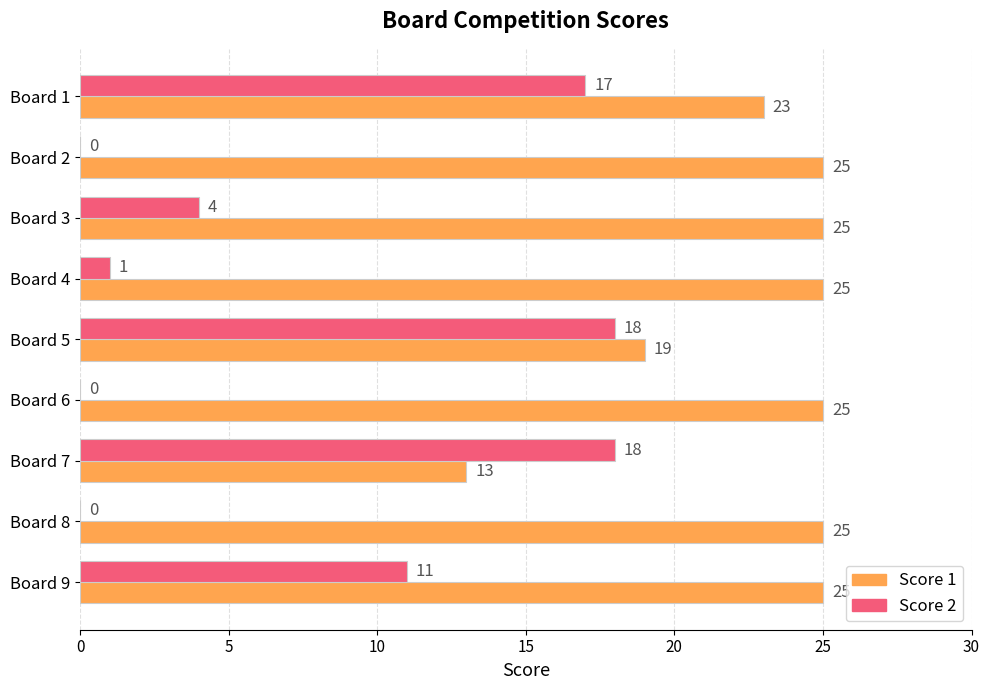

Read the Score 1 value at Board 5.

19